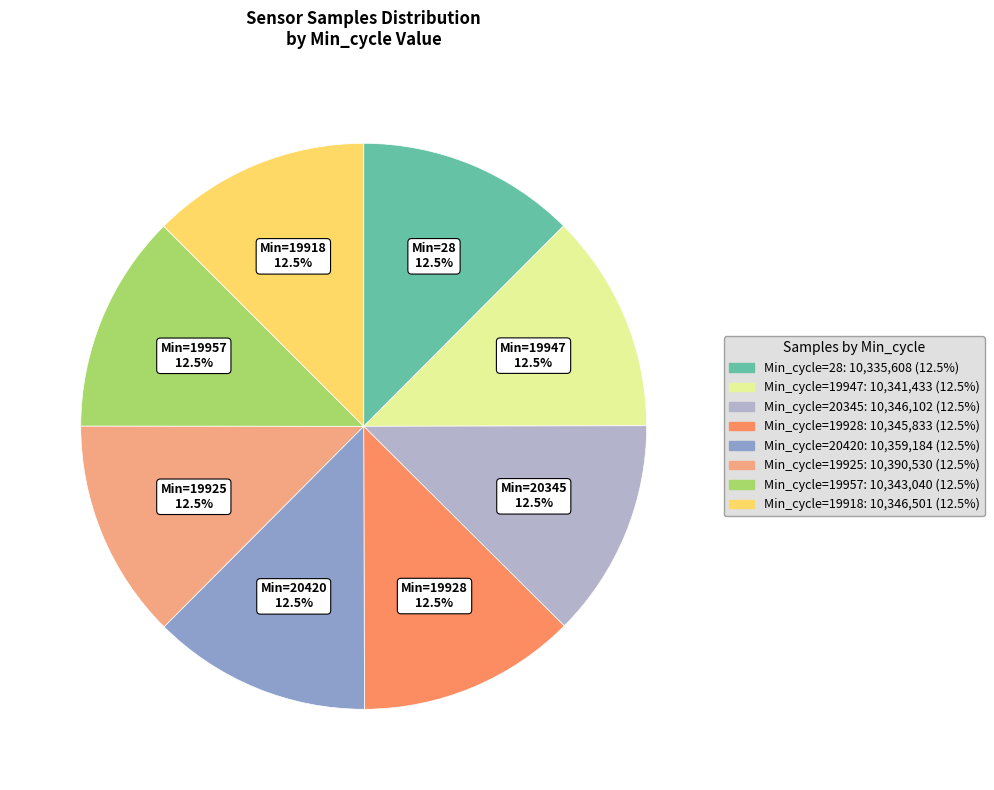

Count the number of slices in the pie.

8